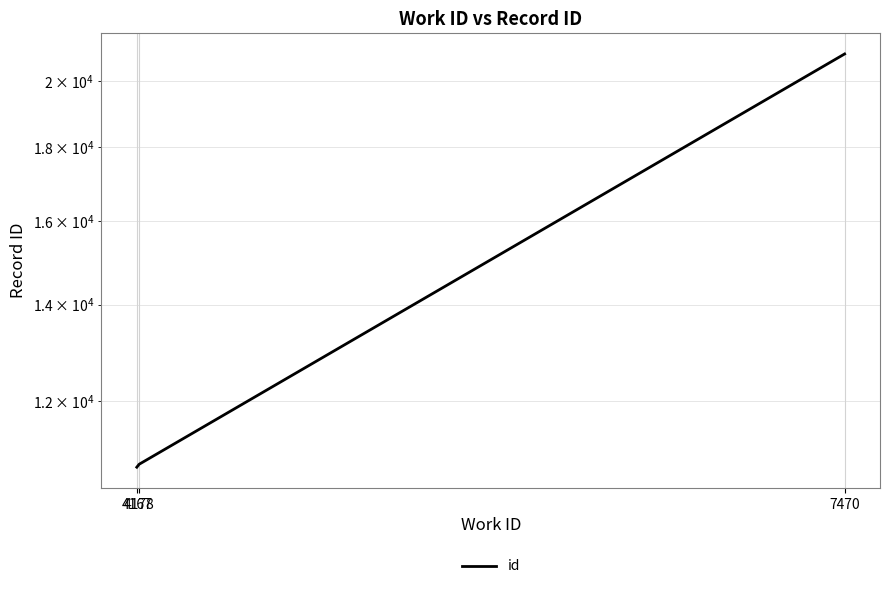

What is the smallest value displayed?

10797